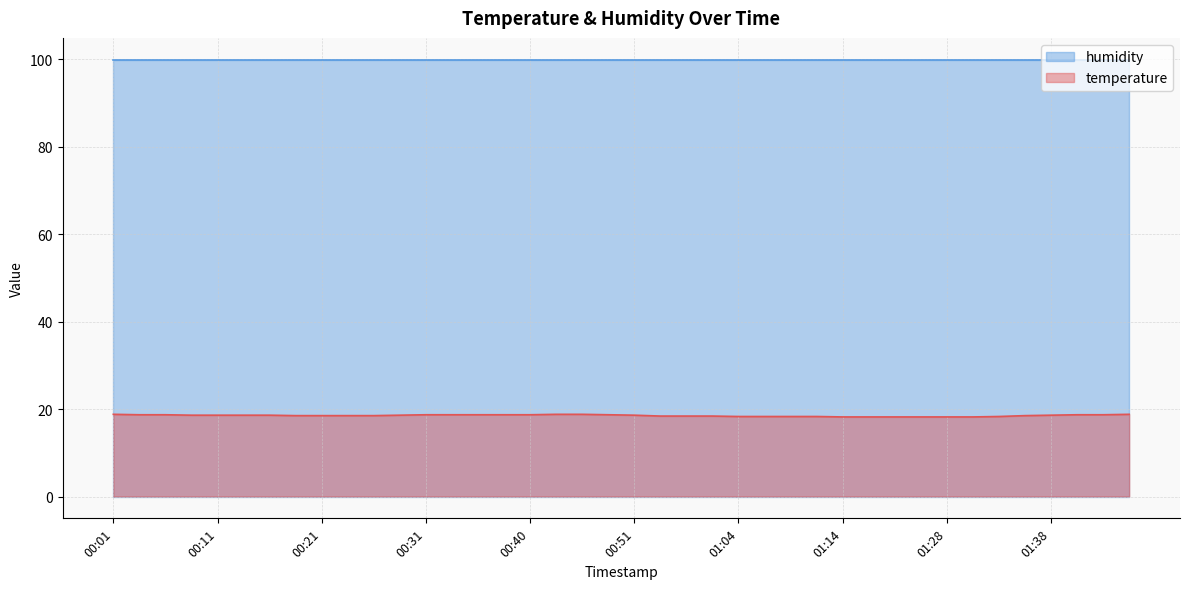

What is the greatest value displayed?

99.9